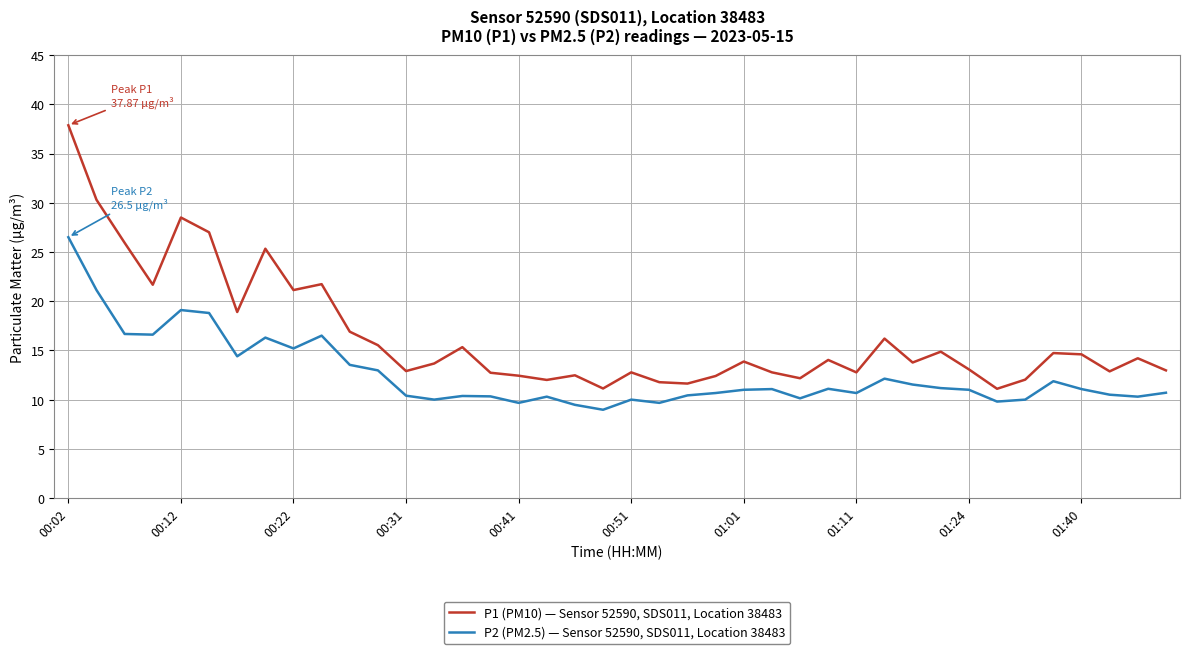

Which series has the widest spread of values?

P1 (PM10) — Sensor 52590, SDS011, Location 38483